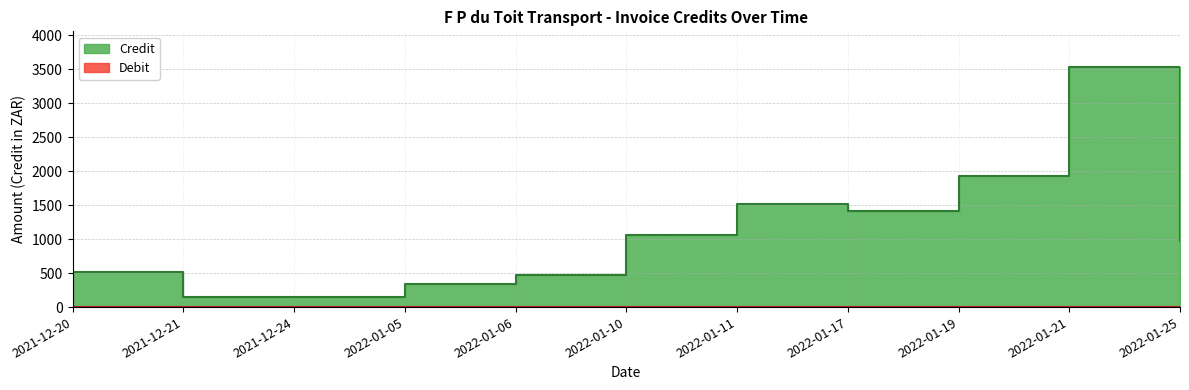

Reading left to right, what are all the values shown in this chart?

2021-12-20=513.6	2021-12-21=146.3	2021-12-24=146.3	2022-01-05=336.2	2022-01-06=475.1	2022-01-10=1059.5	2022-01-11=1516.2	2022-01-17=1411.5	2022-01-19=1923.5	2022-01-21=3525.8	2022-01-25=968.2